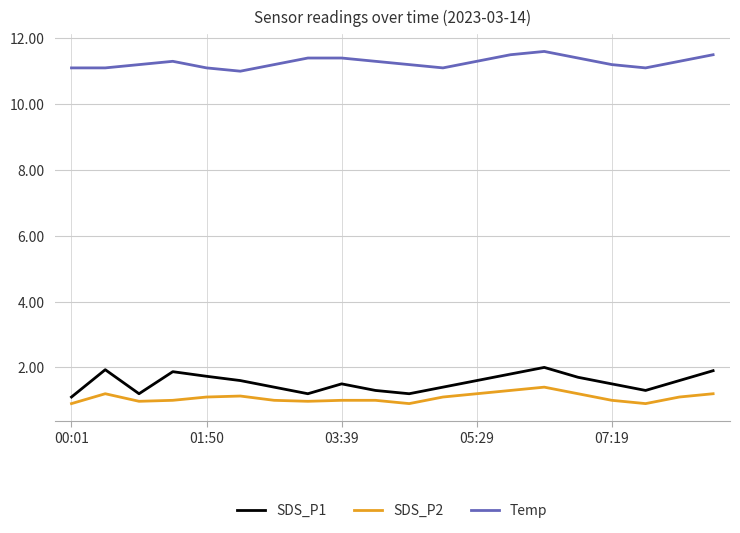

What is the greatest value displayed?

11.6